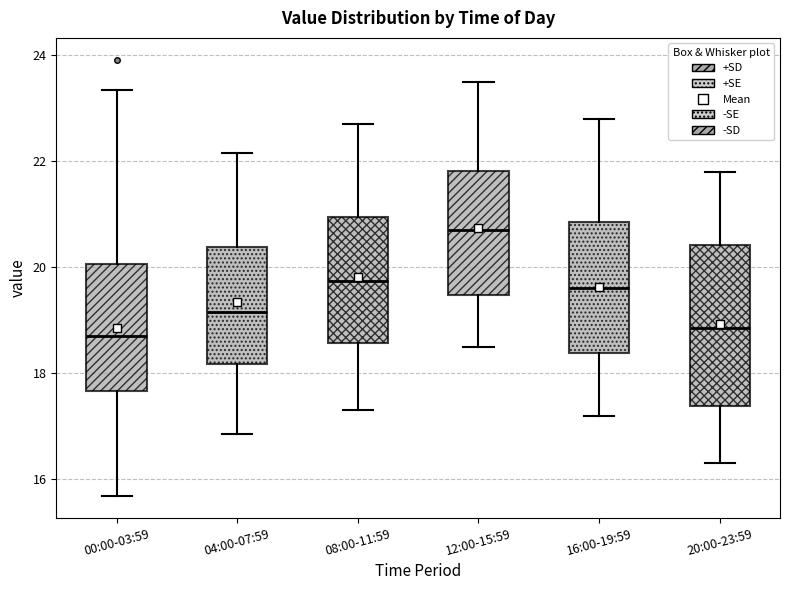

Which box has the highest median line?

12:00-15:59